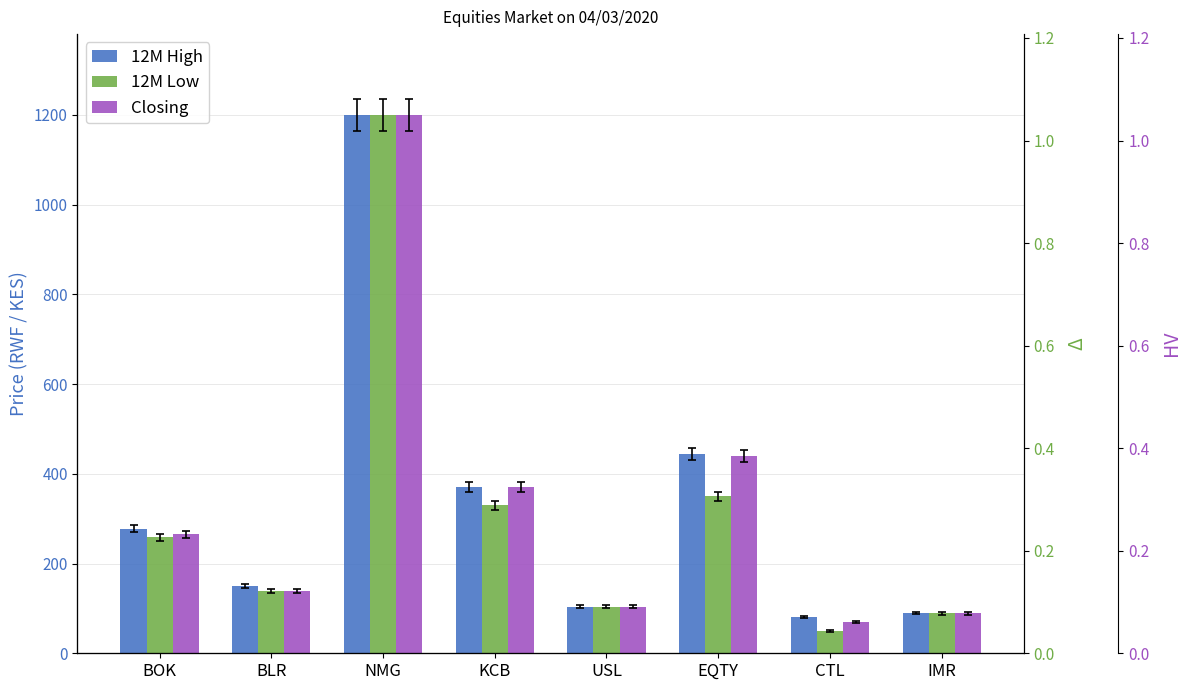

At KCB, list the series in order from smallest to largest.

12M Low, 12M High, Closing